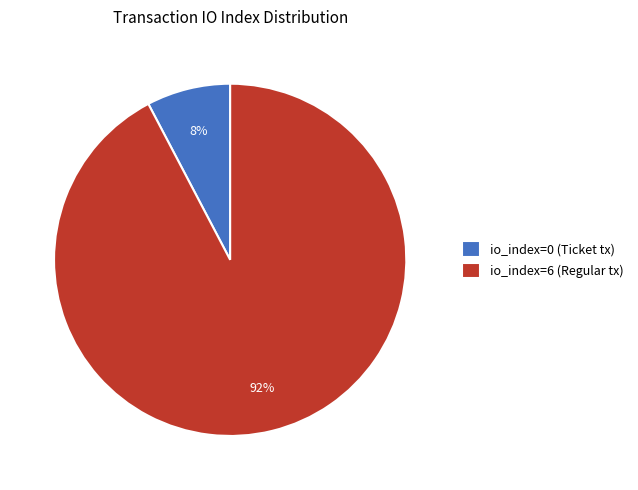

True or false: io_index=6 (Regular tx) accounts for 99% of the total.

False